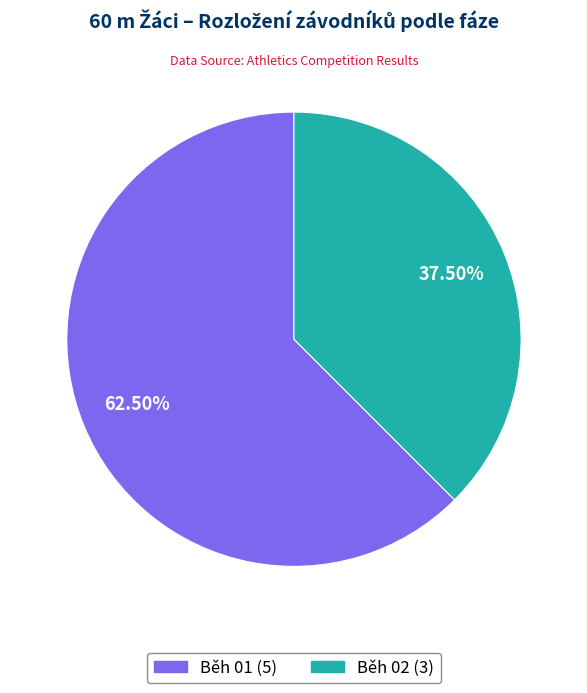

What portion of the pie excludes Běh 01?

37.5%